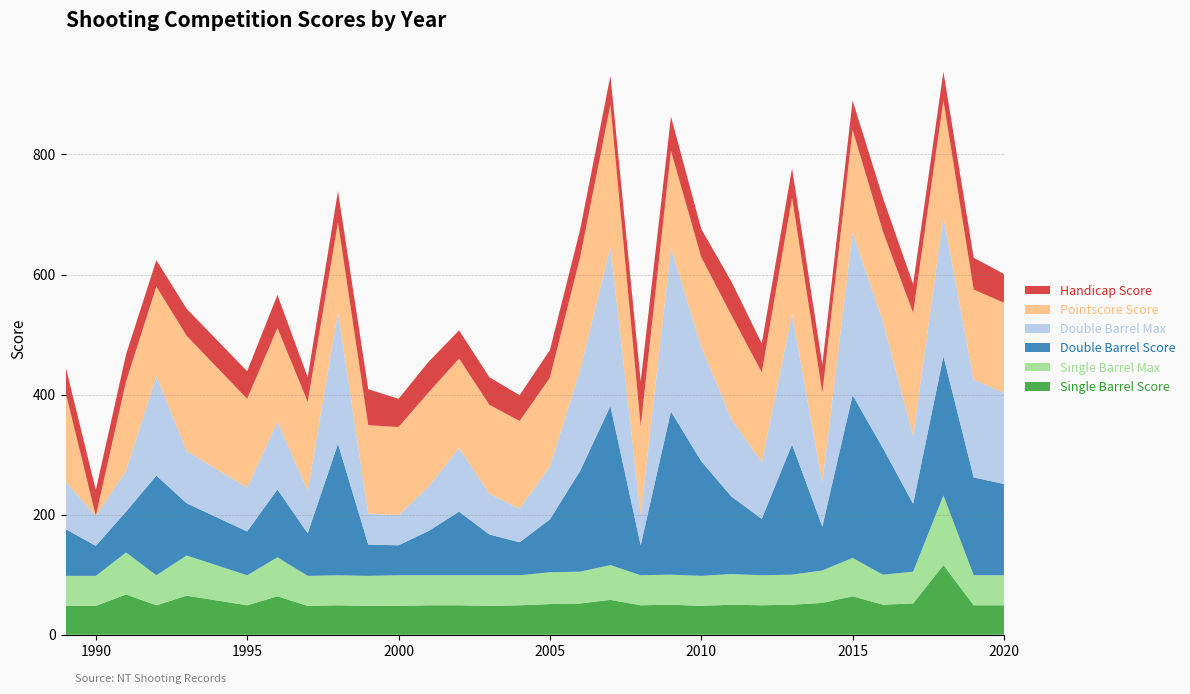

What is the total value across all series at 2020?

601